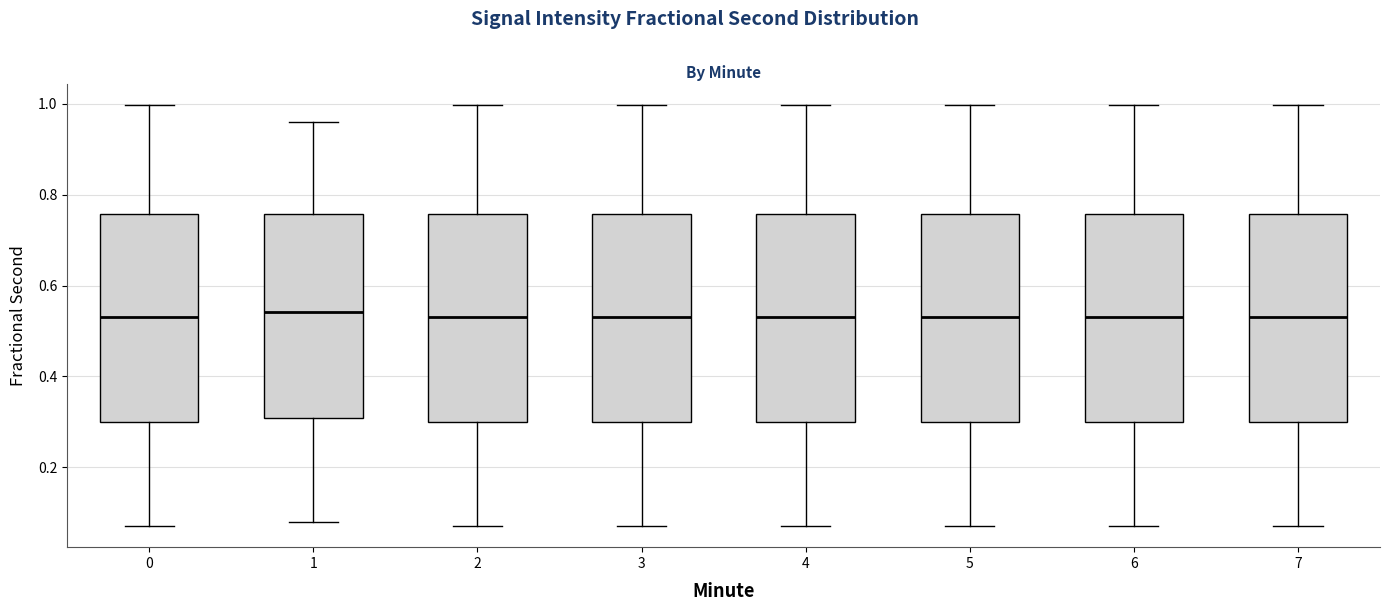

Reading left to right, read every box against the y-axis: the position of its median line, the range the box covers, and the ends of its whiskers. The values are not printed on the chart, so give them approximately, as read against the axis.

0: median 0.54, box 0.30 to 0.76, whiskers 0.08 to 1.00
1: median 0.54, box 0.30 to 0.76, whiskers 0.08 to 0.96
2: median 0.54, box 0.30 to 0.76, whiskers 0.08 to 1.00
3: median 0.54, box 0.30 to 0.76, whiskers 0.08 to 1.00
4: median 0.54, box 0.30 to 0.76, whiskers 0.08 to 1.00
5: median 0.54, box 0.30 to 0.76, whiskers 0.08 to 1.00
6: median 0.54, box 0.30 to 0.76, whiskers 0.08 to 1.00
7: median 0.54, box 0.30 to 0.76, whiskers 0.08 to 1.00